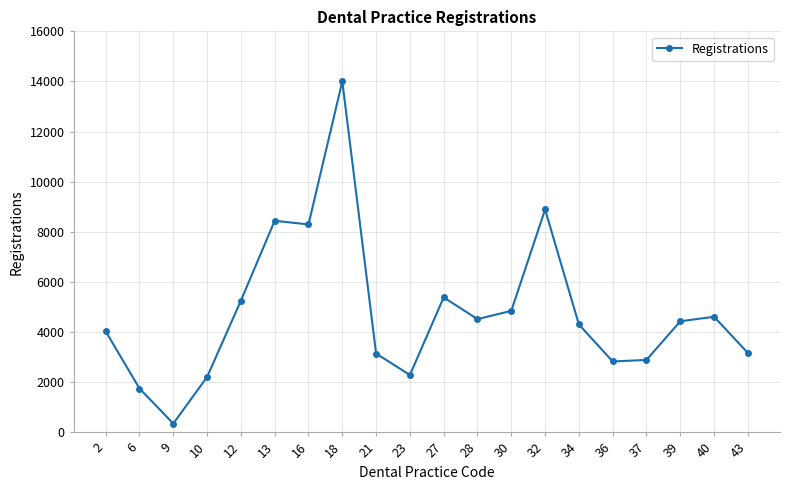

What is the change in value from 10 to 16?

+6086